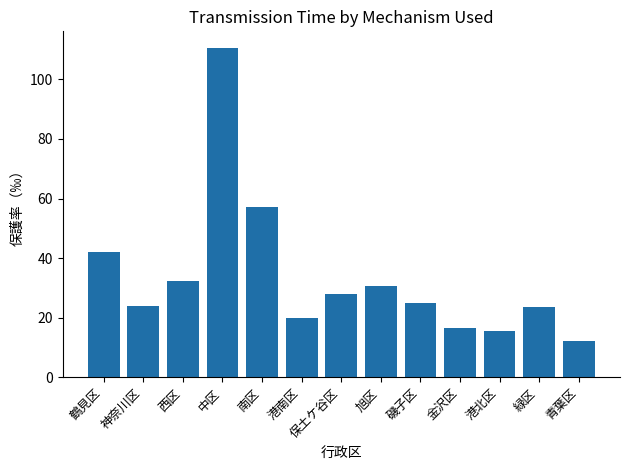

What is the value of the 10th bar from the left?

16.7